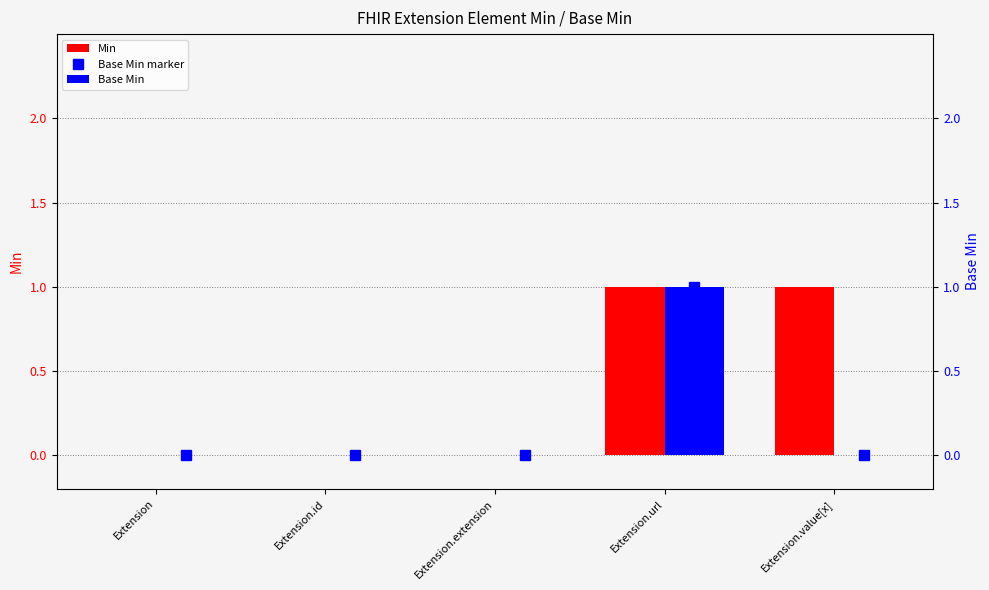

How many positive values does the Base Min marker series have?

1